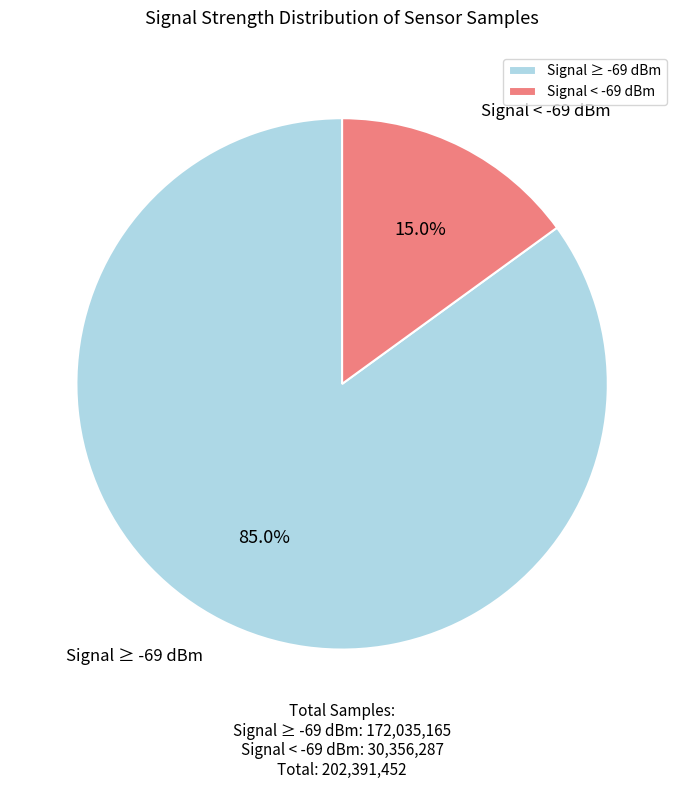

How much of the chart is everything except Signal ≥ -69 dBm?

15.0%